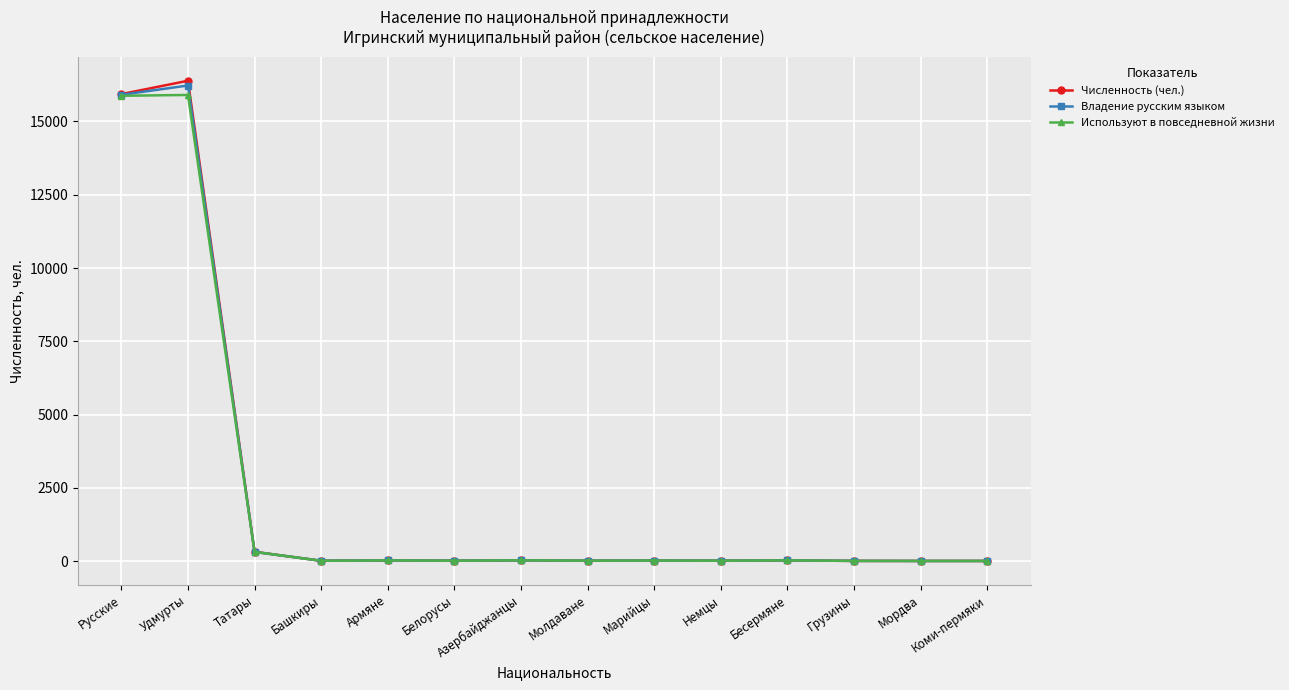

What position from the left is Армяне?

5